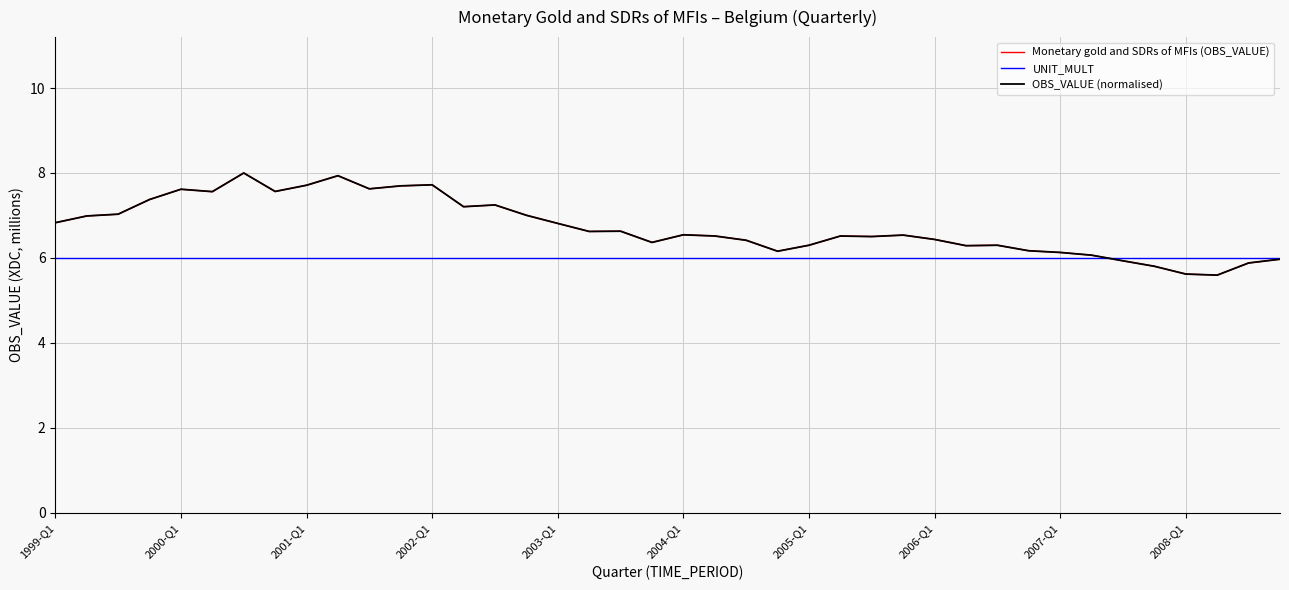

Is this an area chart (filled region under the line)?

No